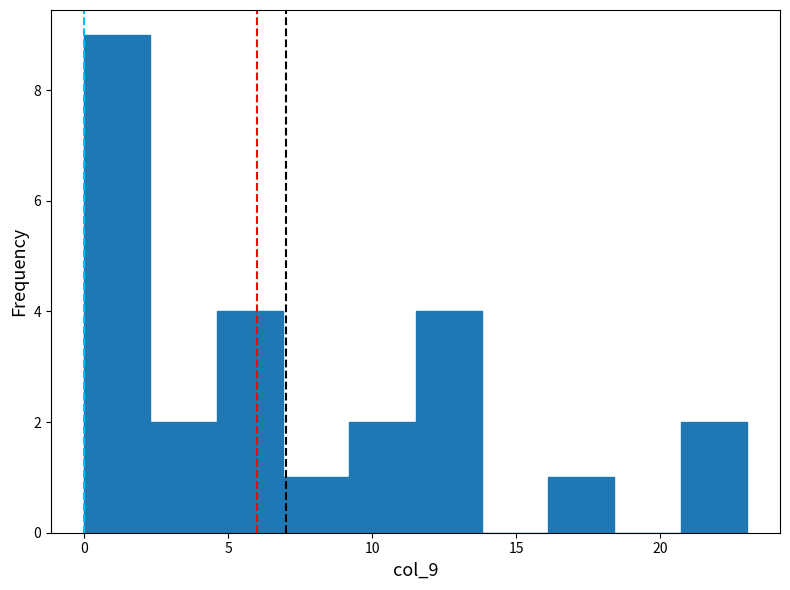

Which range on the x-axis has the tallest bar?

0.0 to 2.3